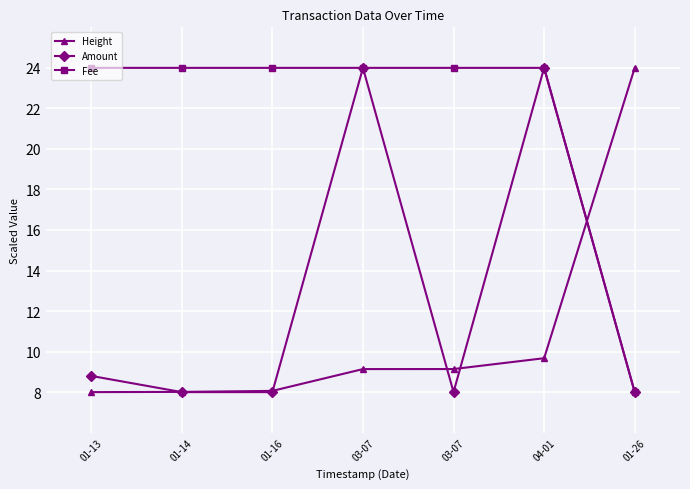

Does the chart have visible grid lines?

Yes